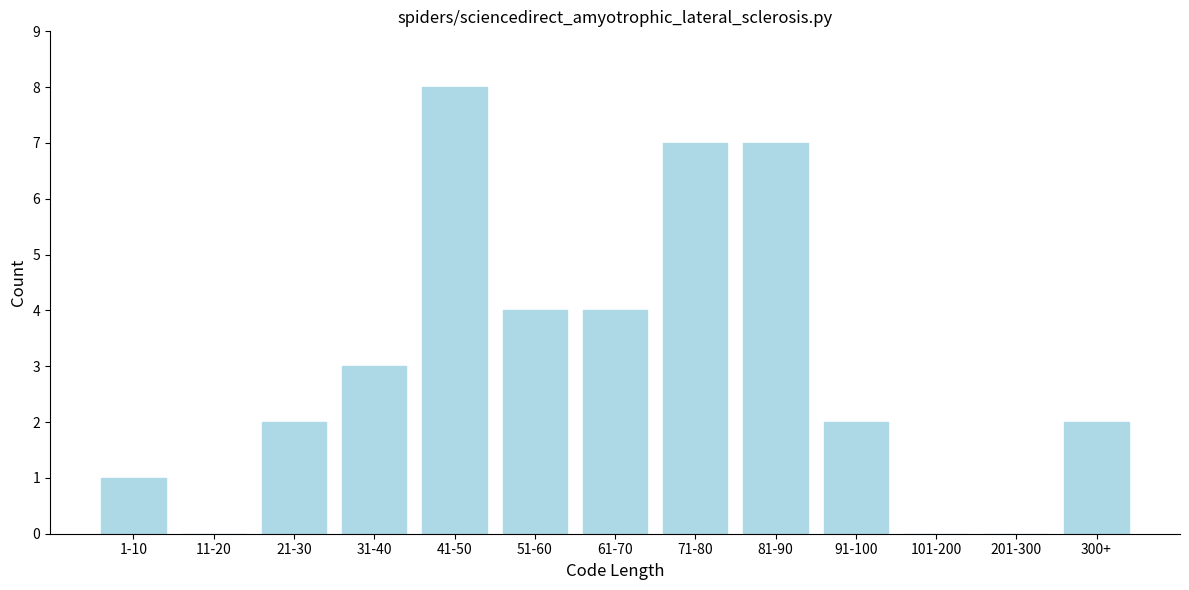

Reading right to left, what are all the values shown in this chart?

300+=2	201-300=0	101-200=0	91-100=2	81-90=7	71-80=7	61-70=4	51-60=4	41-50=8	31-40=3	21-30=2	11-20=0	1-10=1